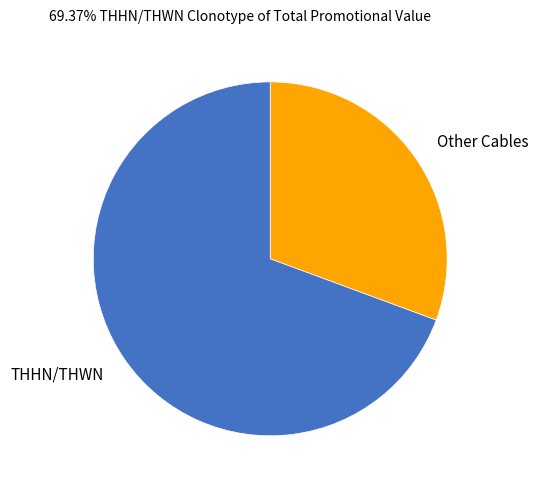

Do Other Cables and THHN/THWN together represent more than half of the pie?

Yes